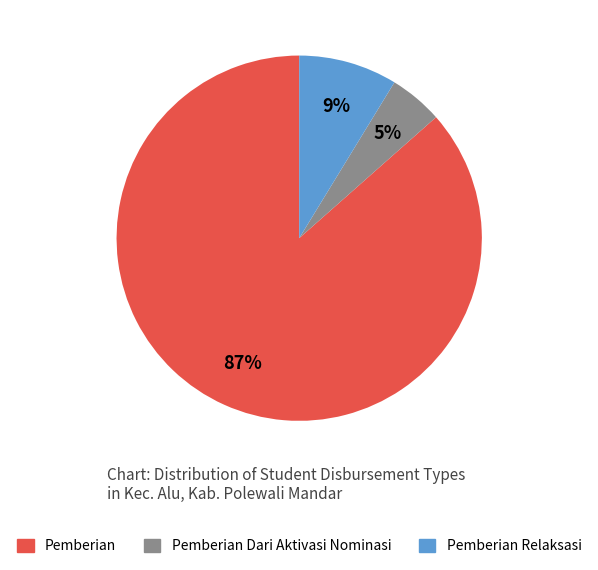

To the nearest percent, what is the average slice percentage?

33%